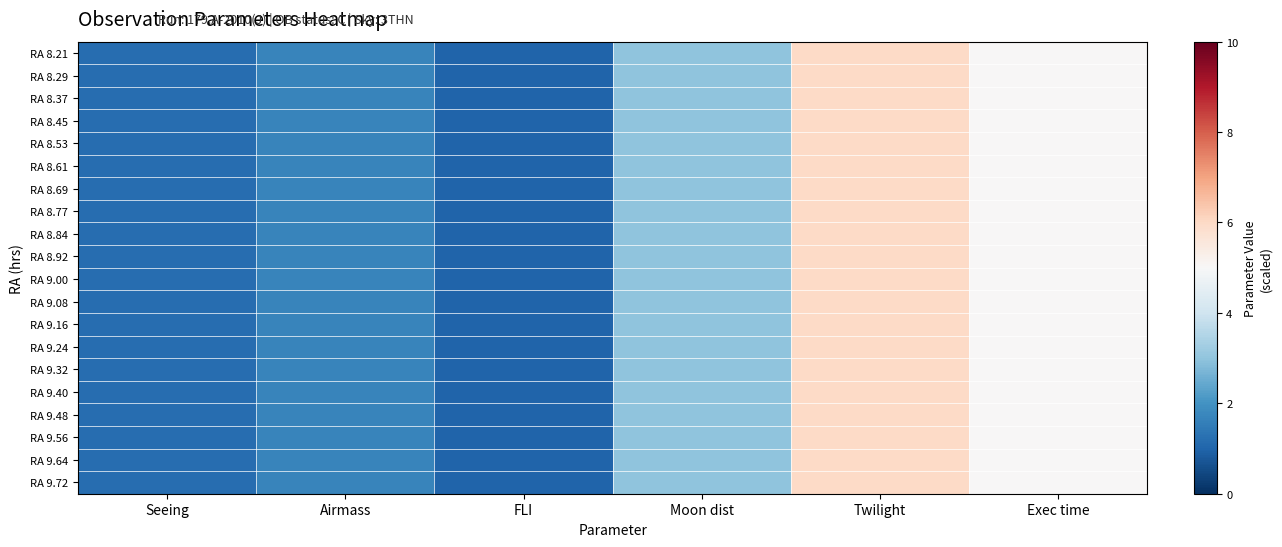

List the series in order of their peak value, lowest first.

RA 8.21, RA 8.29, RA 8.37, RA 8.45, RA 8.53, RA 8.61, RA 8.69, RA 8.77, RA 8.84, RA 8.92, RA 9.00, RA 9.08, RA 9.16, RA 9.24, RA 9.32, RA 9.40, RA 9.48, RA 9.56, RA 9.64, RA 9.72